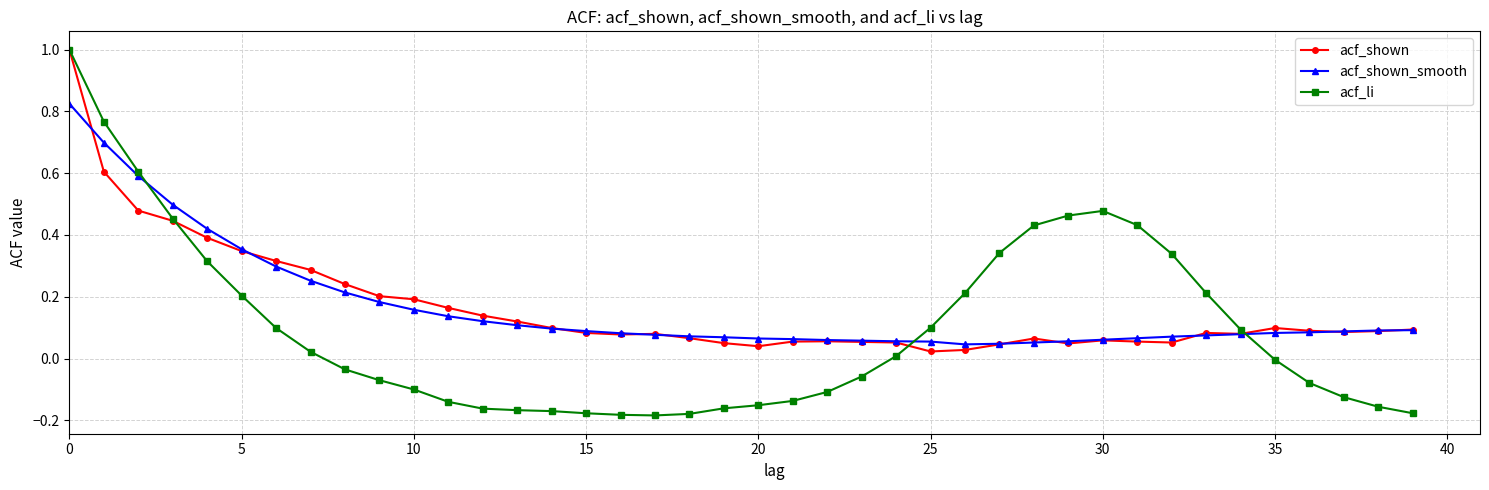

What are all the series names shown in the legend?

acf_shown, acf_shown_smooth, acf_li